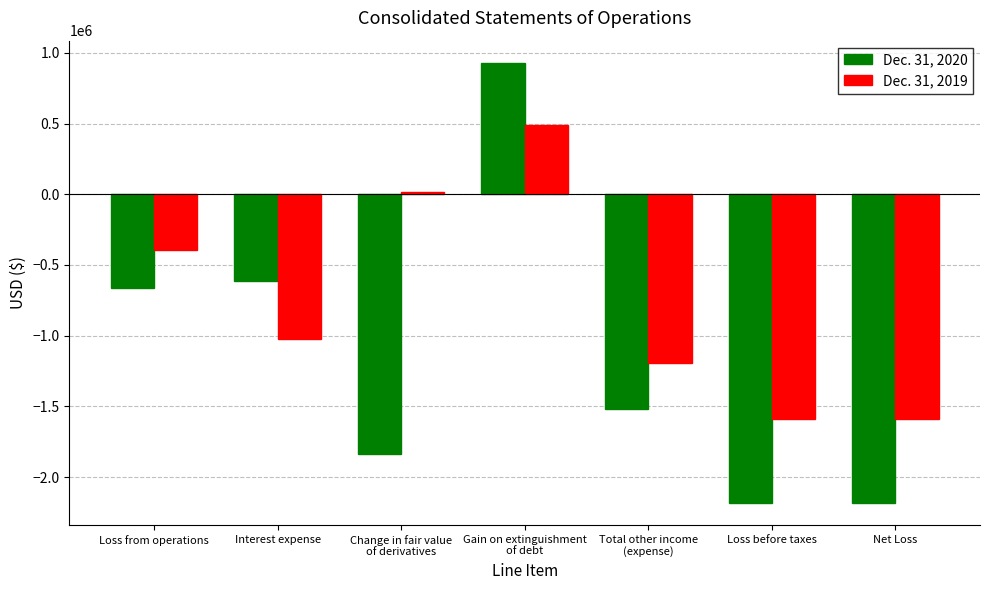

Is it true that Dec. 31, 2019 equals -1196345 at Total other income
(expense)?

True